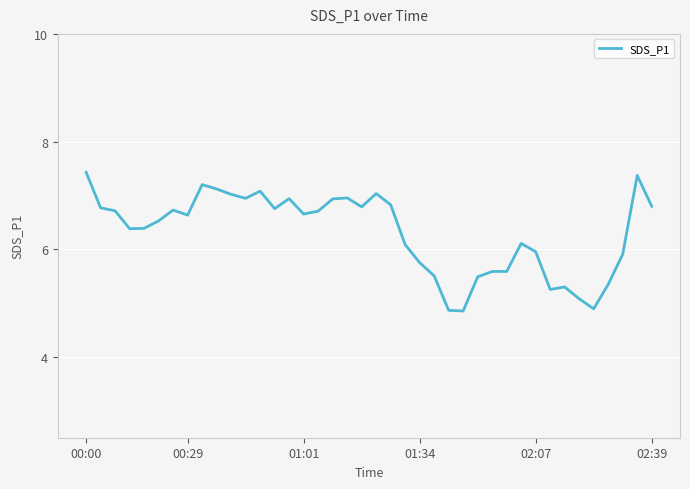

What is the minimum value shown in the chart?

4.9